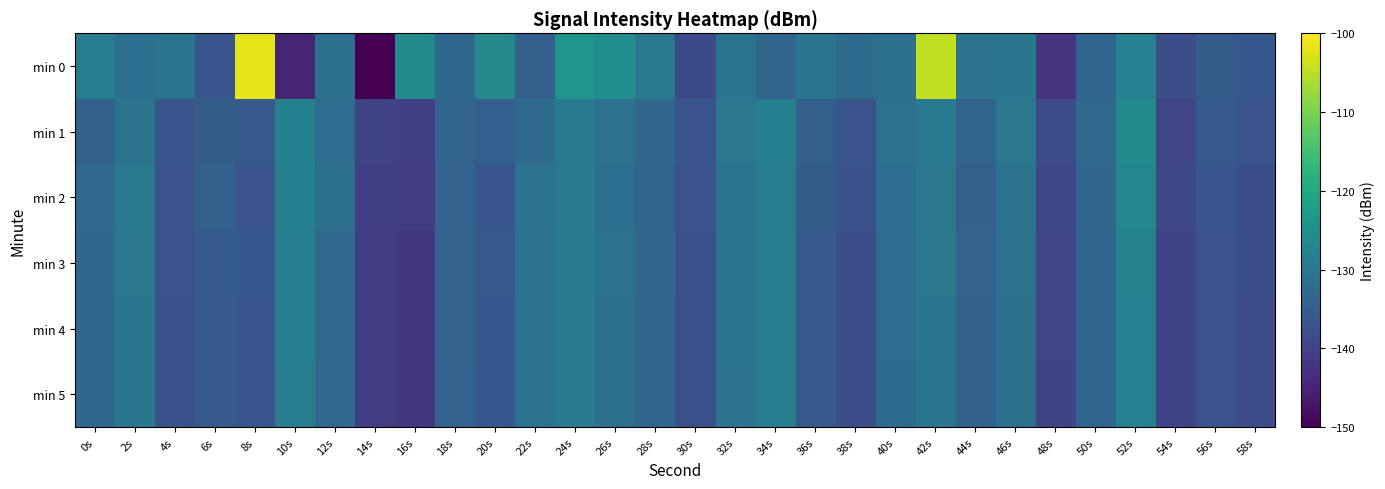

At which category is the sum across all series the highest?

42s